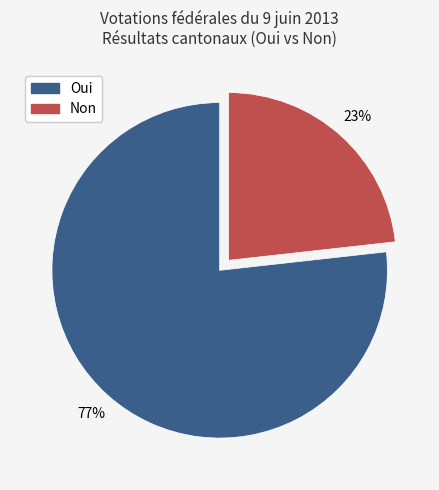

Is it true that Oui is 90% of the pie?

False